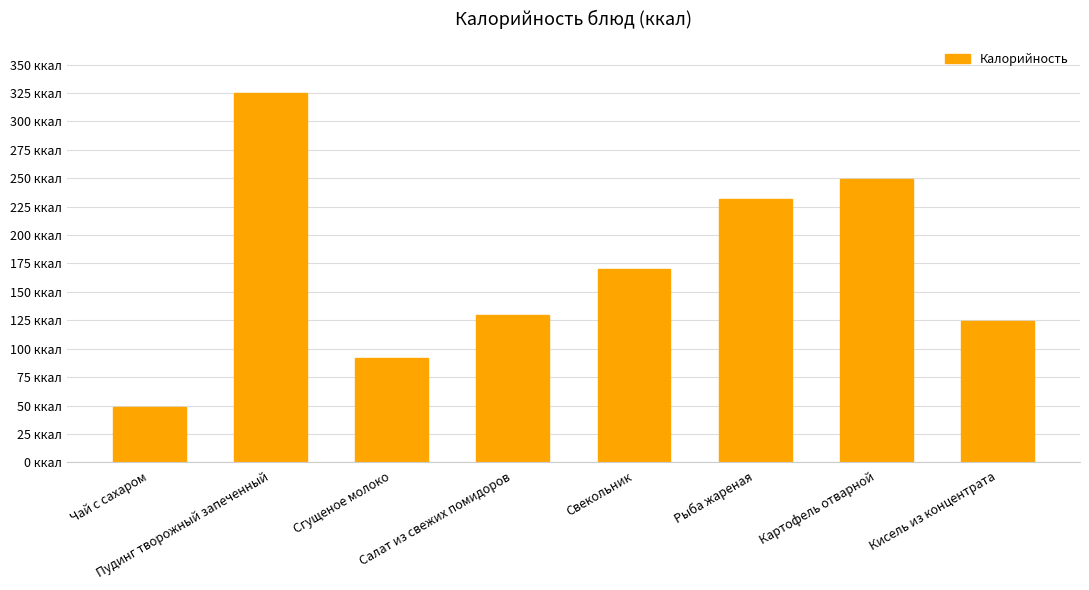

Where is the data nearest to the value 187?

Свекольник